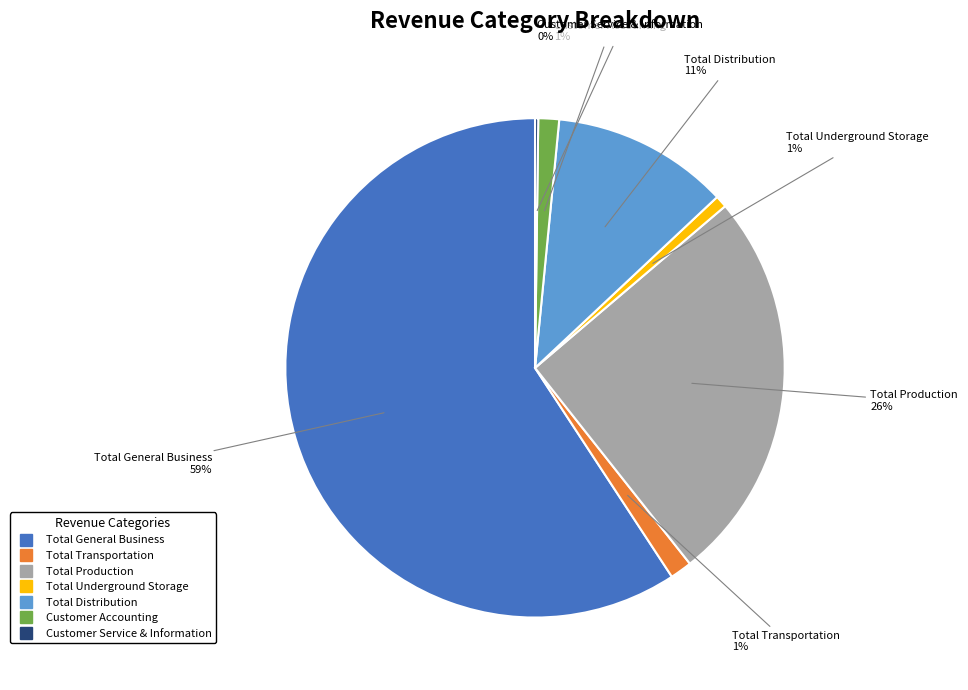

To the nearest percent, what is the average slice percentage?

14%